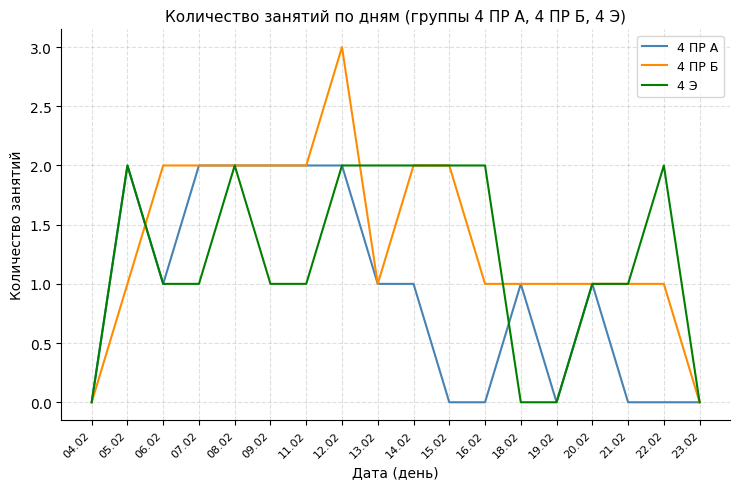

Reading left to right, what are all the values shown in this chart?

4 ПР А: 0	2	1	2	2	2	2	2	1	1	0	0	1	0	1	0	0	0
4 ПР Б: 0	1	2	2	2	2	2	3	1	2	2	1	1	1	1	1	1	0
4 Э: 0	2	1	1	2	1	1	2	2	2	2	2	0	0	1	1	2	0